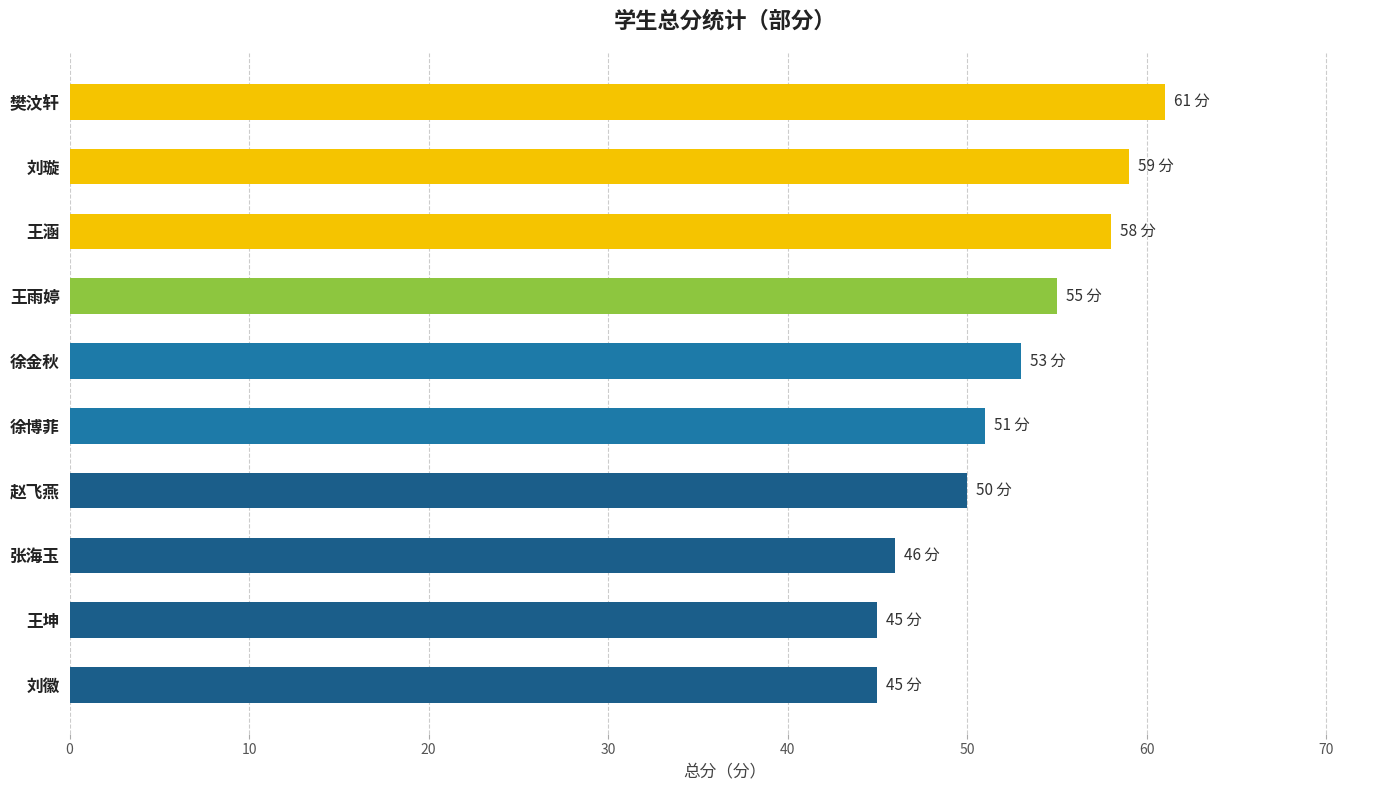

True or false: the data shows 21 at 刘徽.

False